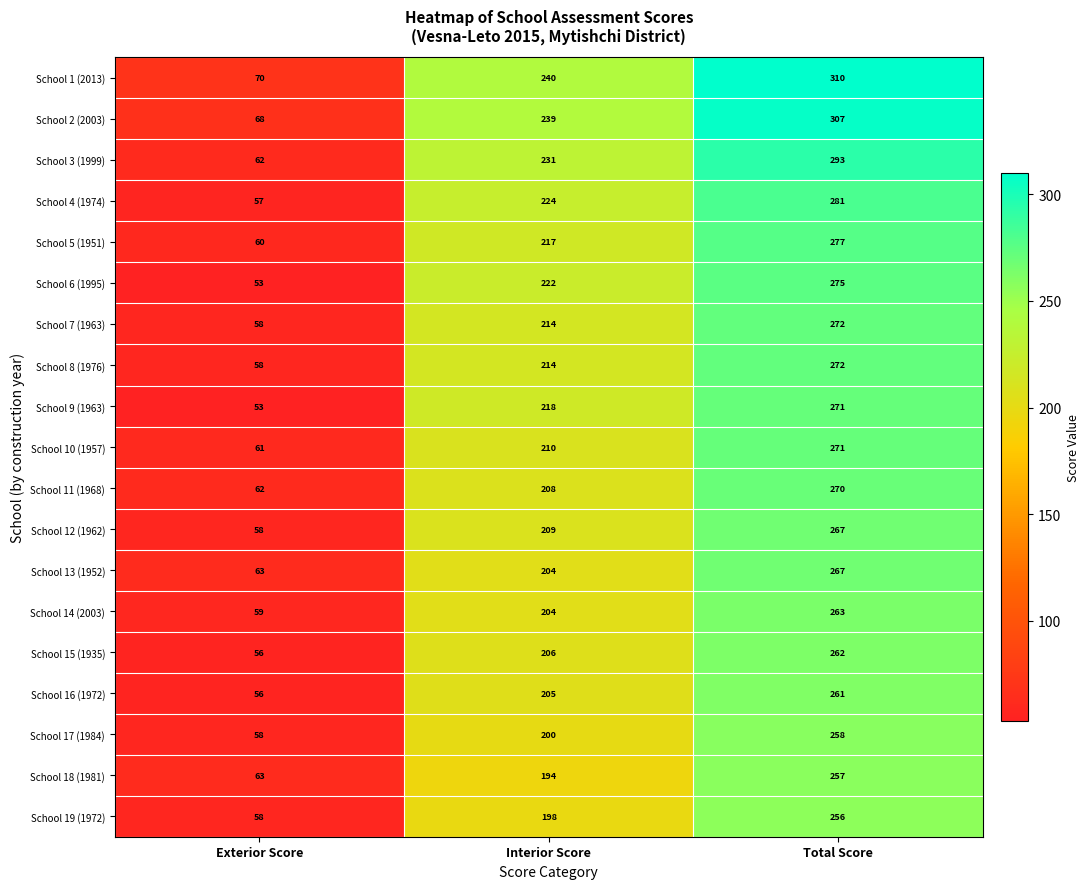

Is it true that School 16 (1972) equals 56 at Interior Score?

False